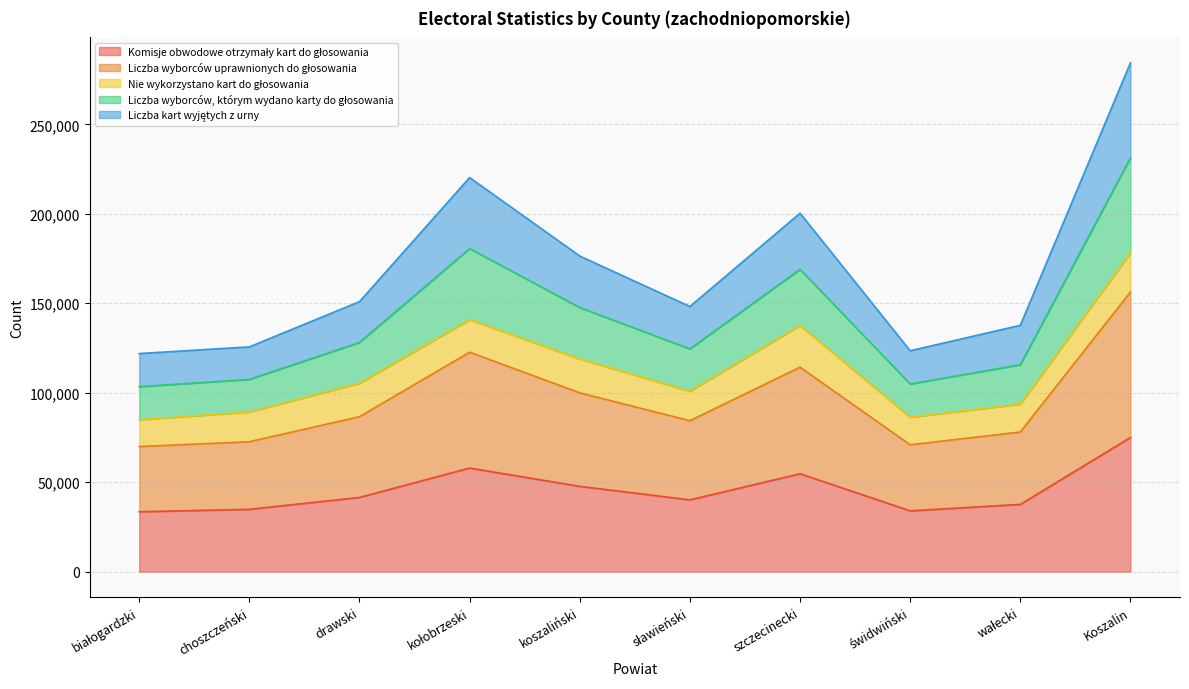

At which category does Liczba wyborców uprawnionych do głosowania reach its first local peak?

kołobrzeski